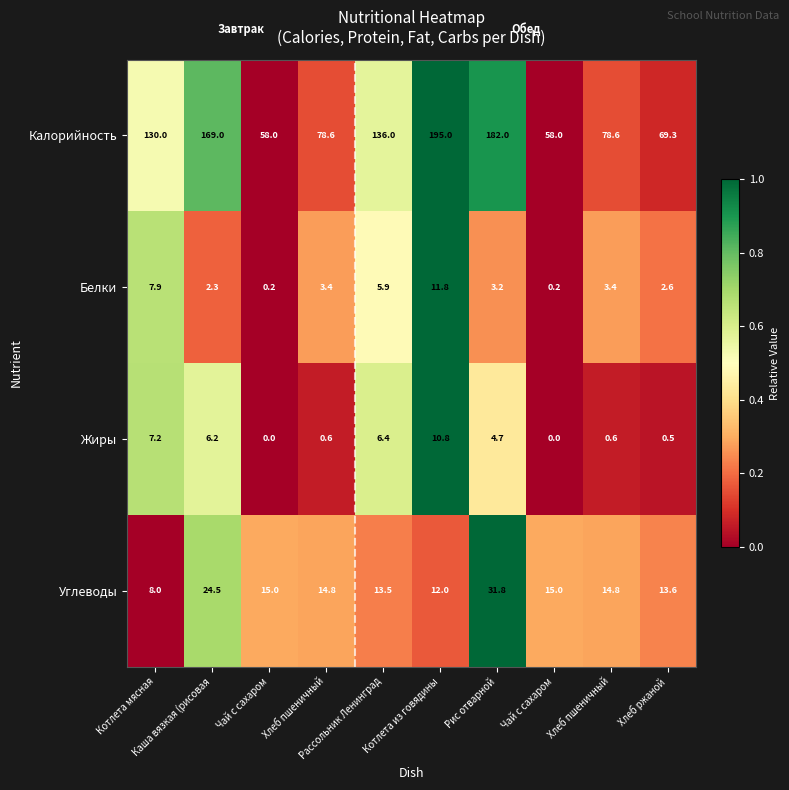

How many values in the Углеводы series are below 14?

4